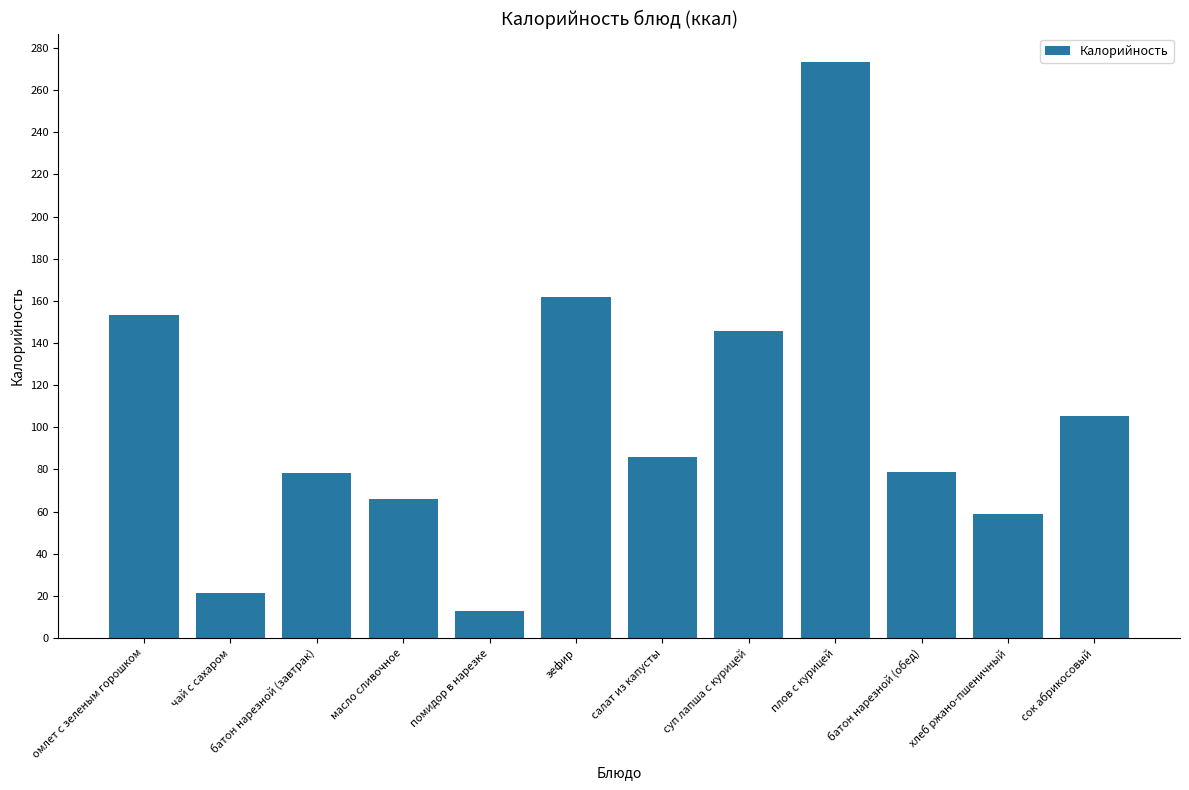

Approximately how many times larger is the value at батон нарезной (завтрак) compared to масло сливочное?

1.2